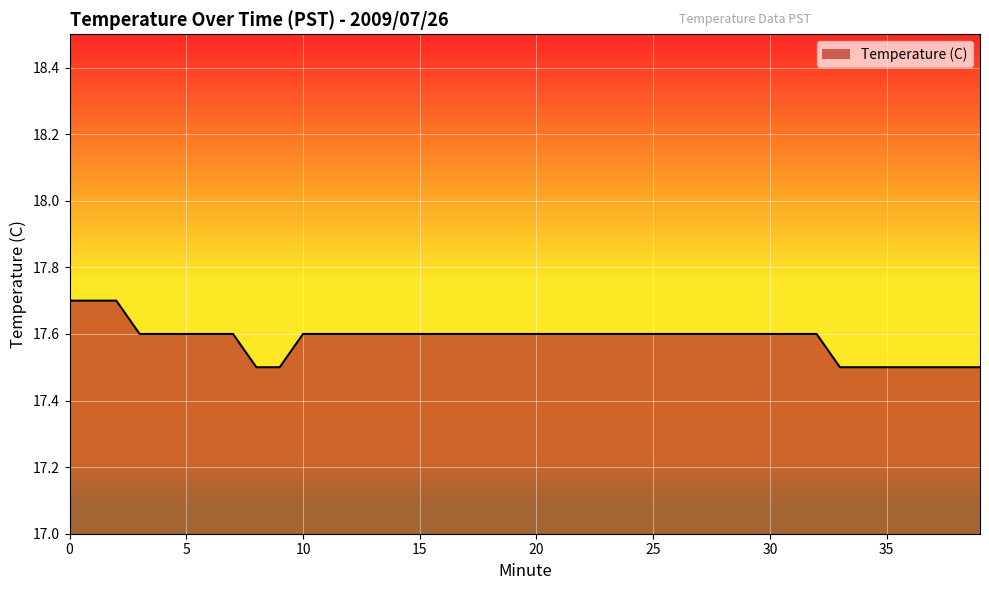

What is the greatest value displayed?

17.7